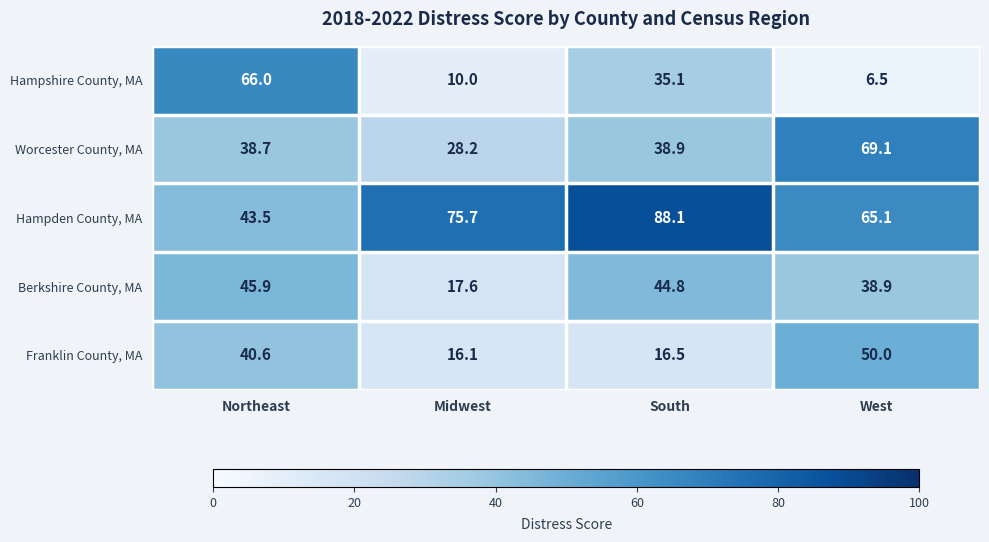

What is the difference between the maximum and minimum values in the Worcester County, MA series?

40.9